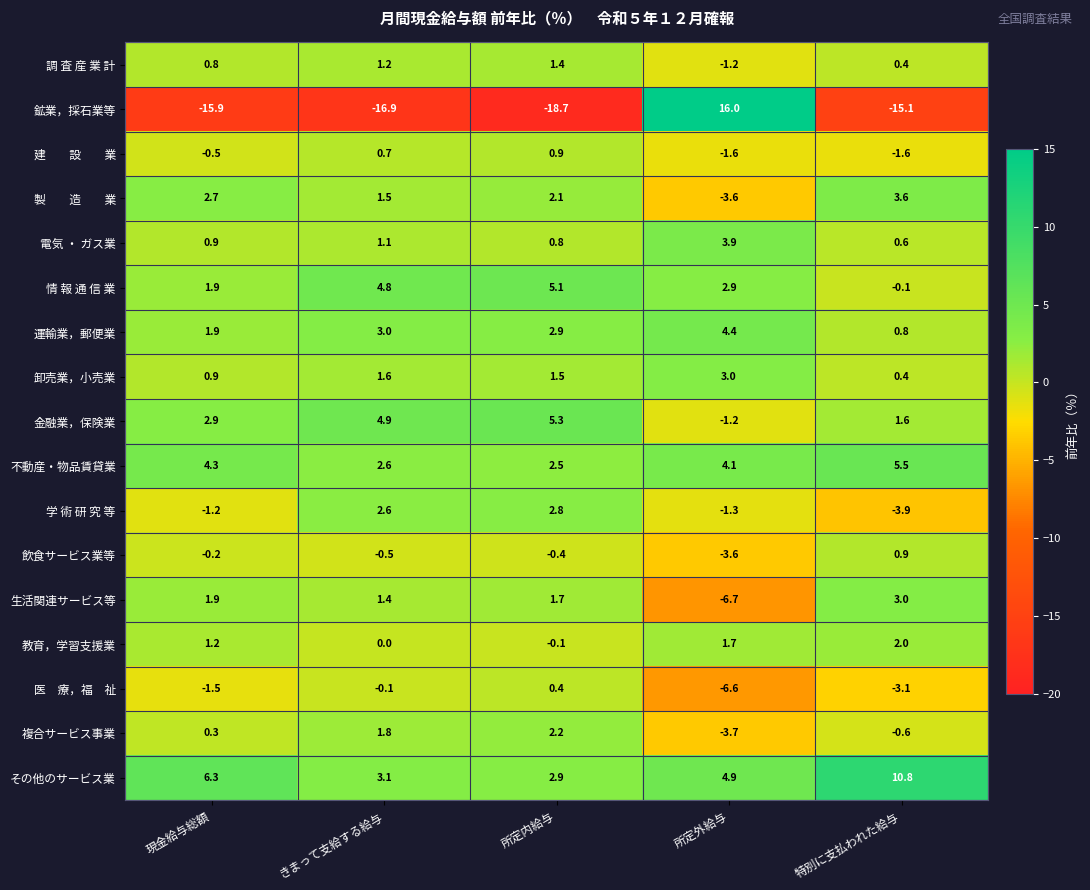

What is the spread (max minus min) of values at きまって支給する給与?

21.8